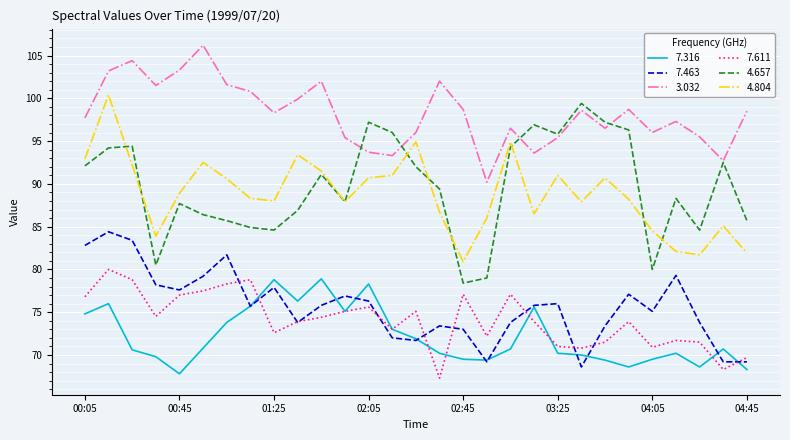

True or false: 7.316 and 4.657 intersect in this chart.

False